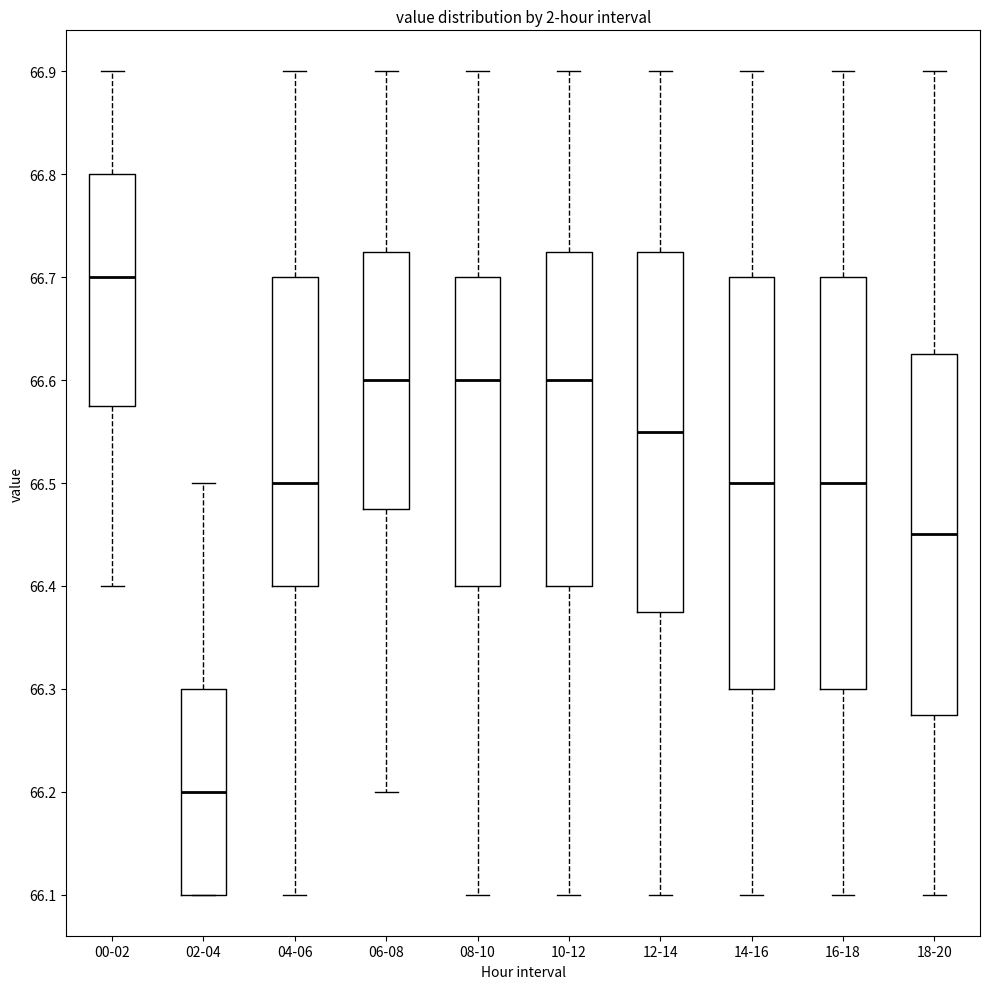

Where is the upper edge of the box for 12-14 on the y-axis? The values are not printed on the chart, so give them approximately, as read against the axis.

66.73